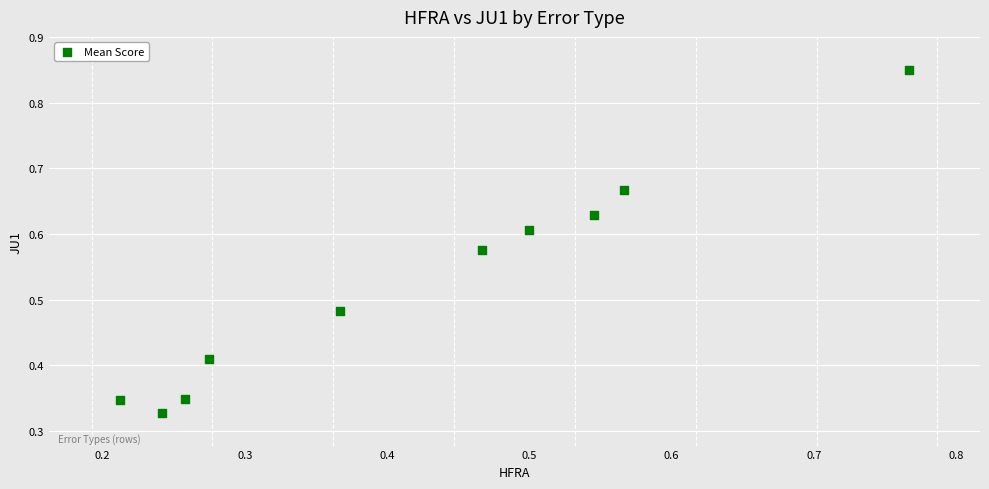

How many points are shown in the scatter plot?

10